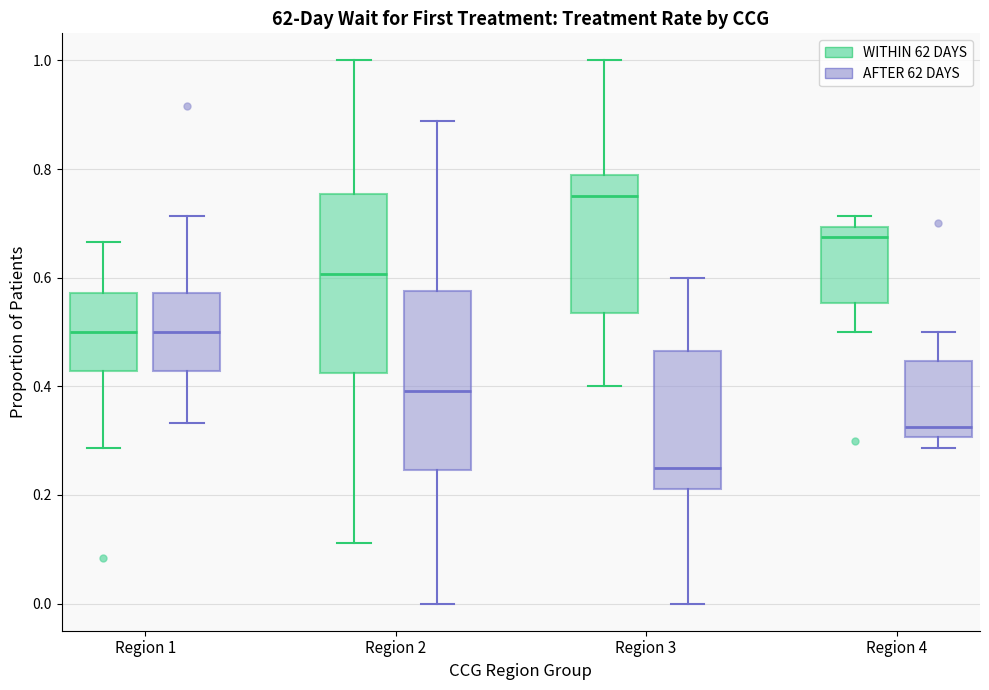

Which box has the highest median line?

Region 3 (WITHIN 62 DAYS)